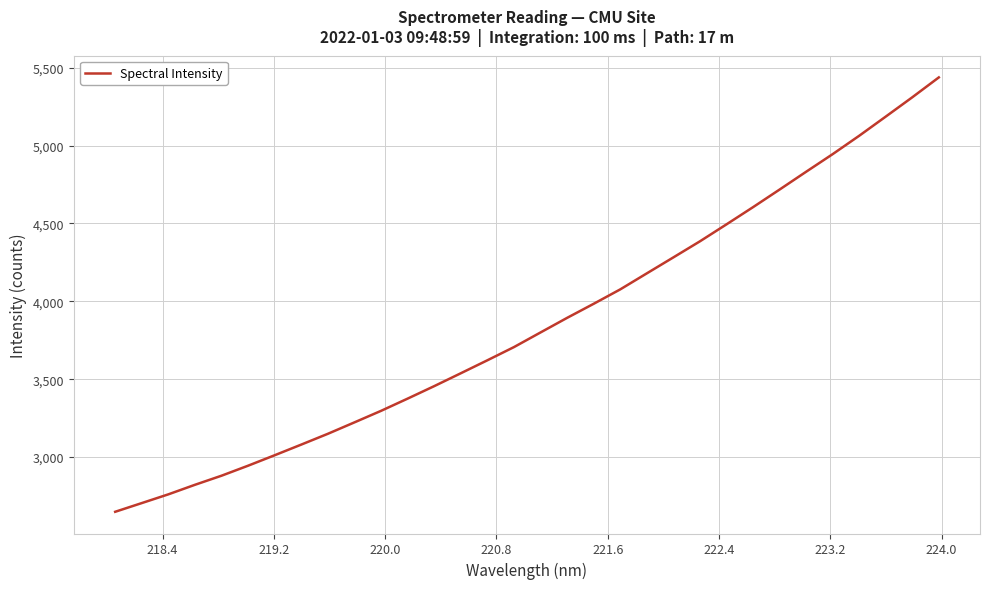

What is the greatest value displayed?

5437.5